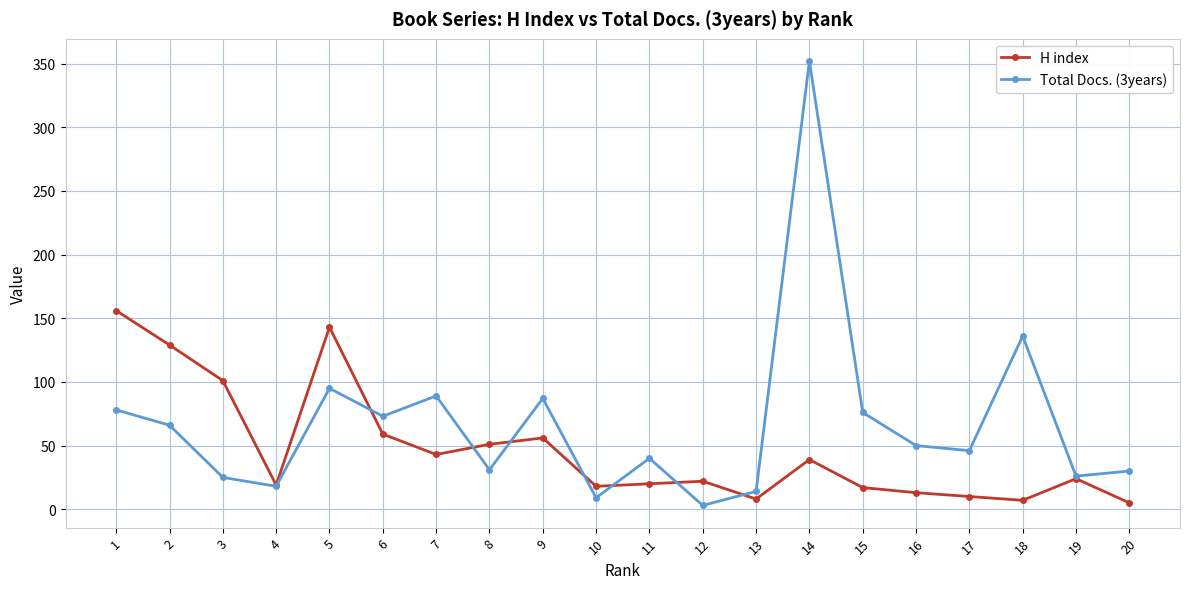

What is the value of the H index point at the 5th from the left?

143